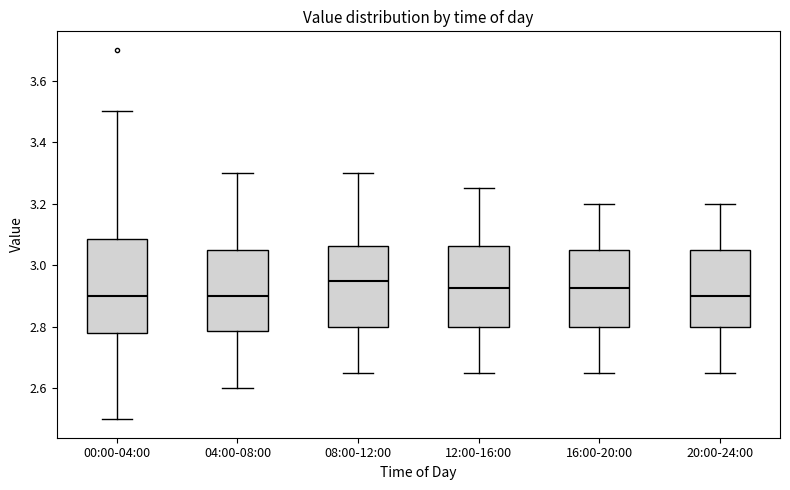

Reading left to right, transcribe this box plot: for each box, give where its median line is, the range the box spans, and where its two whiskers end, as read against the y-axis. The values are not printed on the chart, so give them approximately, as read against the axis.

00:00-04:00: median 2.90, box 2.78 to 3.08, whiskers 2.50 to 3.50
04:00-08:00: median 2.90, box 2.78 to 3.06, whiskers 2.60 to 3.30
08:00-12:00: median 2.96, box 2.80 to 3.06, whiskers 2.66 to 3.30
12:00-16:00: median 2.92, box 2.80 to 3.06, whiskers 2.66 to 3.26
16:00-20:00: median 2.92, box 2.80 to 3.06, whiskers 2.66 to 3.20
20:00-24:00: median 2.90, box 2.80 to 3.06, whiskers 2.66 to 3.20